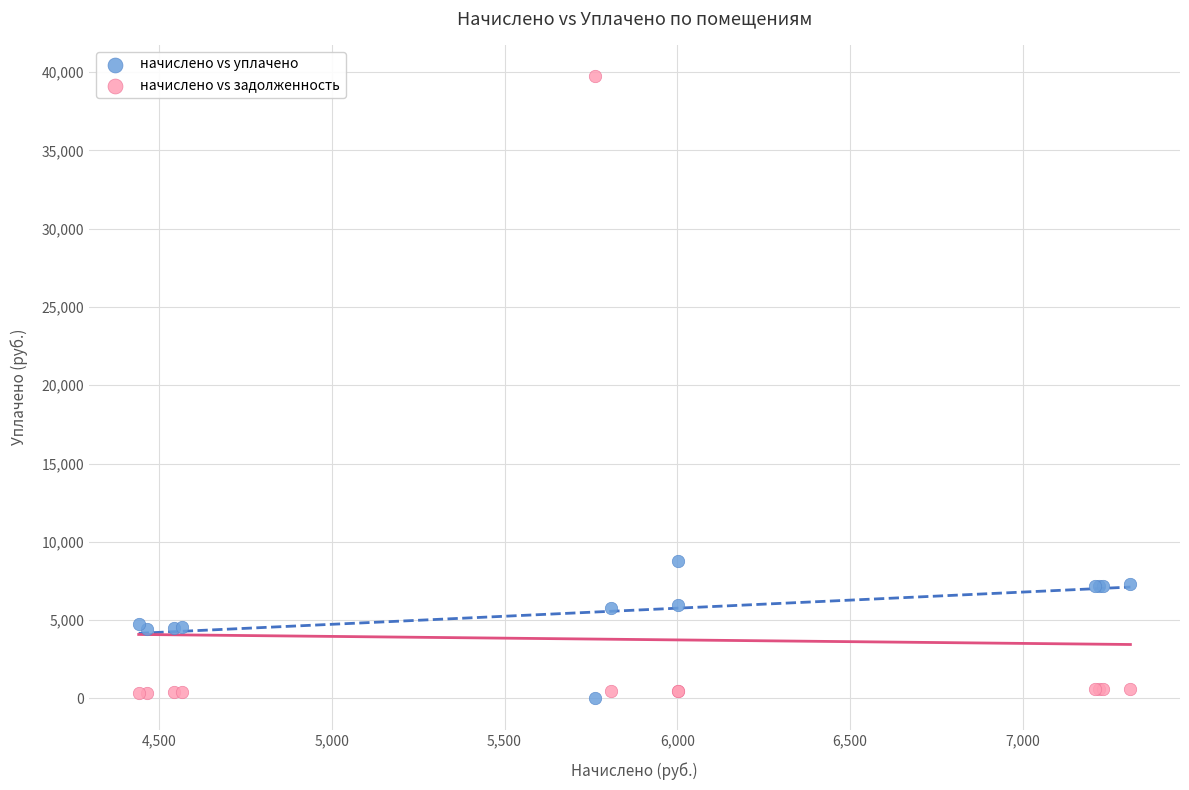

What is the X range (max minus min) for the scatter plot?

2869.8